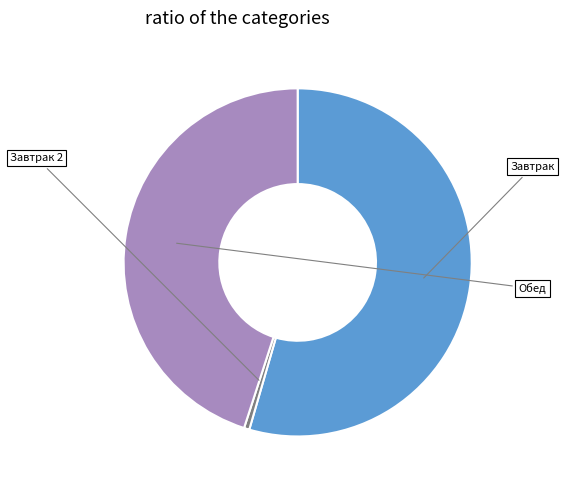

Is there any slice that represents more than half of the pie?

Yes